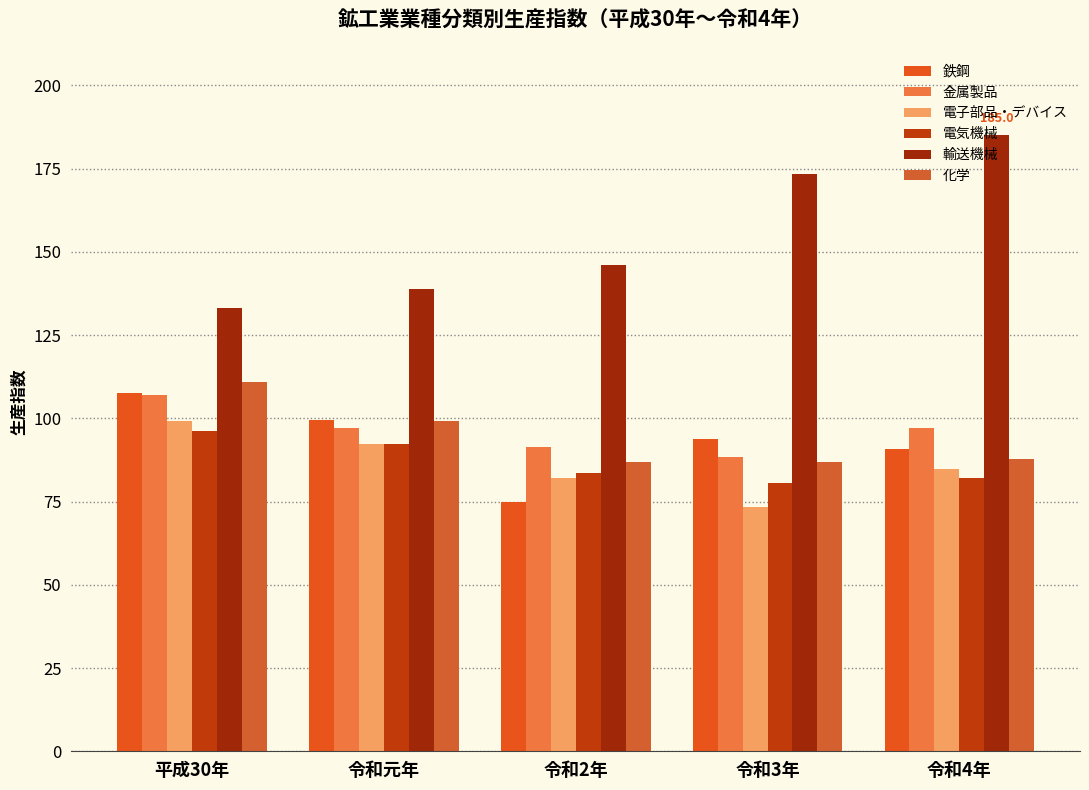

Reading right to left, extract all data points from this chart.

鉄鋼: 90.8	93.7	74.9	99.4	107.5
金属製品: 97.2	88.5	91.3	97.0	107.0
電子部品・デバイス: 84.7	73.3	82.2	92.3	99.2
電気機械: 82.1	80.7	83.6	92.3	96.1
輸送機械: 185.0	173.4	146.1	138.8	133.1
化学: 87.8	86.9	86.8	99.2	110.8